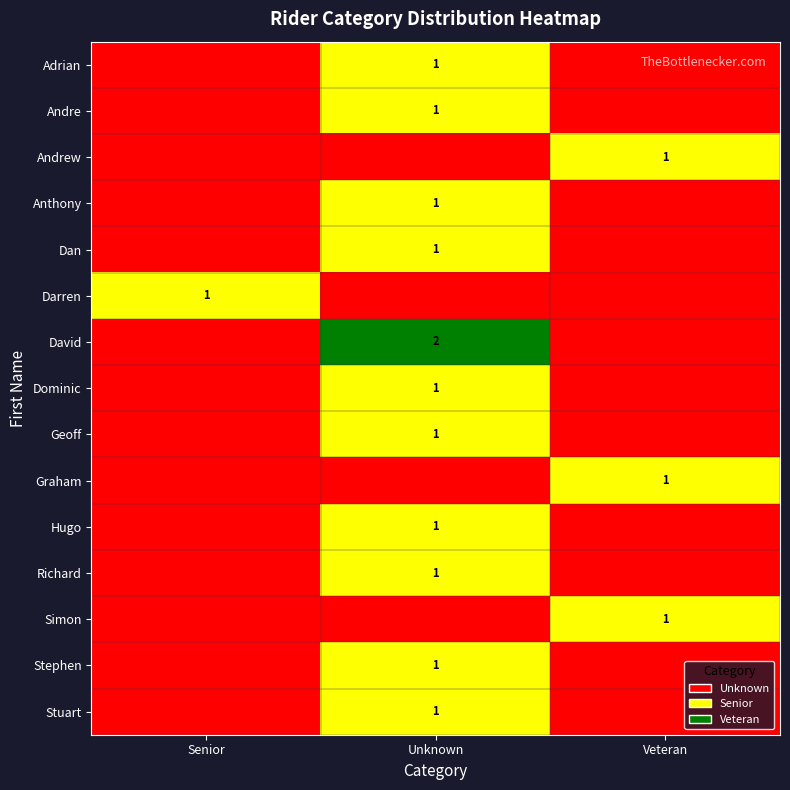

The row_2 series shows 2 at Veteran. True or false?

False